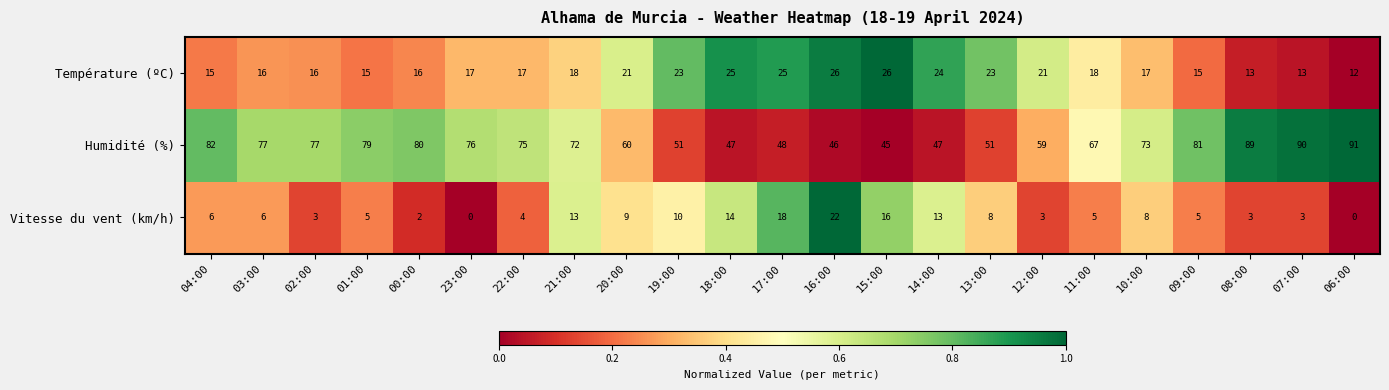

Rank the series by their average value, from lowest to highest.

Vitesse du vent (km/h), Température (ºC), Humidité (%)